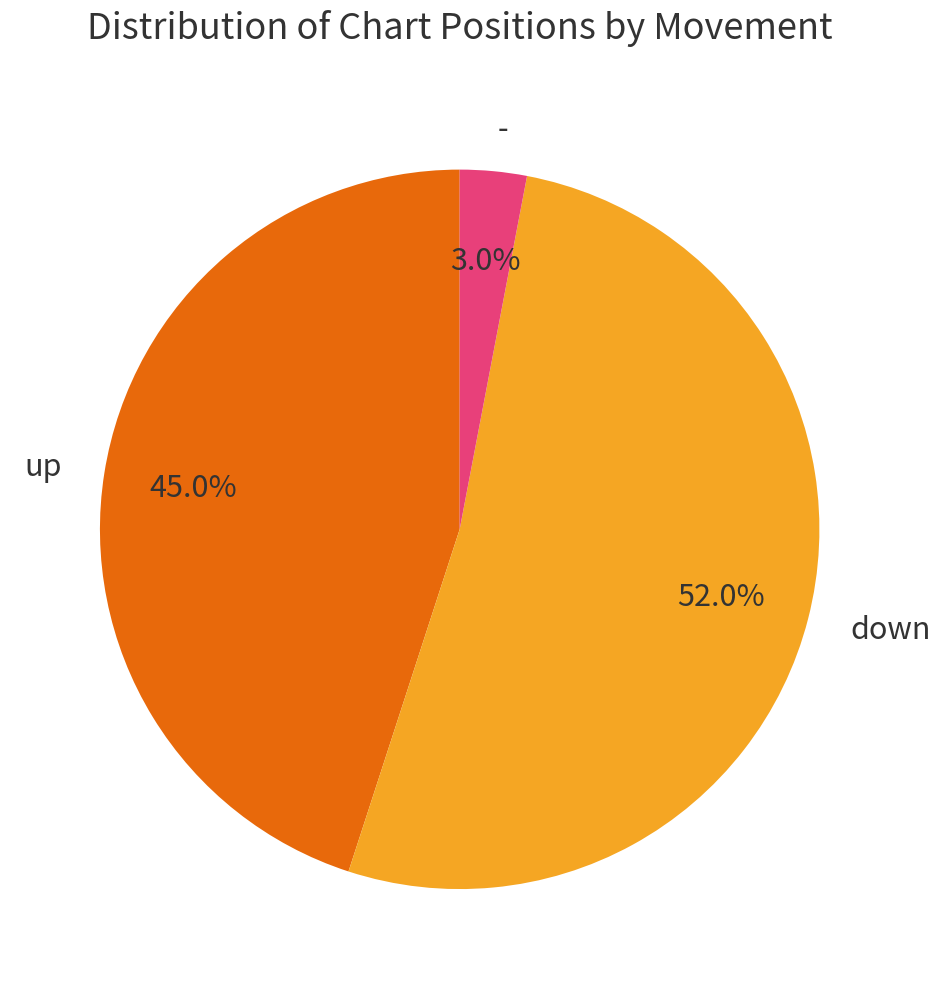

Rank the categories by value from highest to lowest.

down, up, -